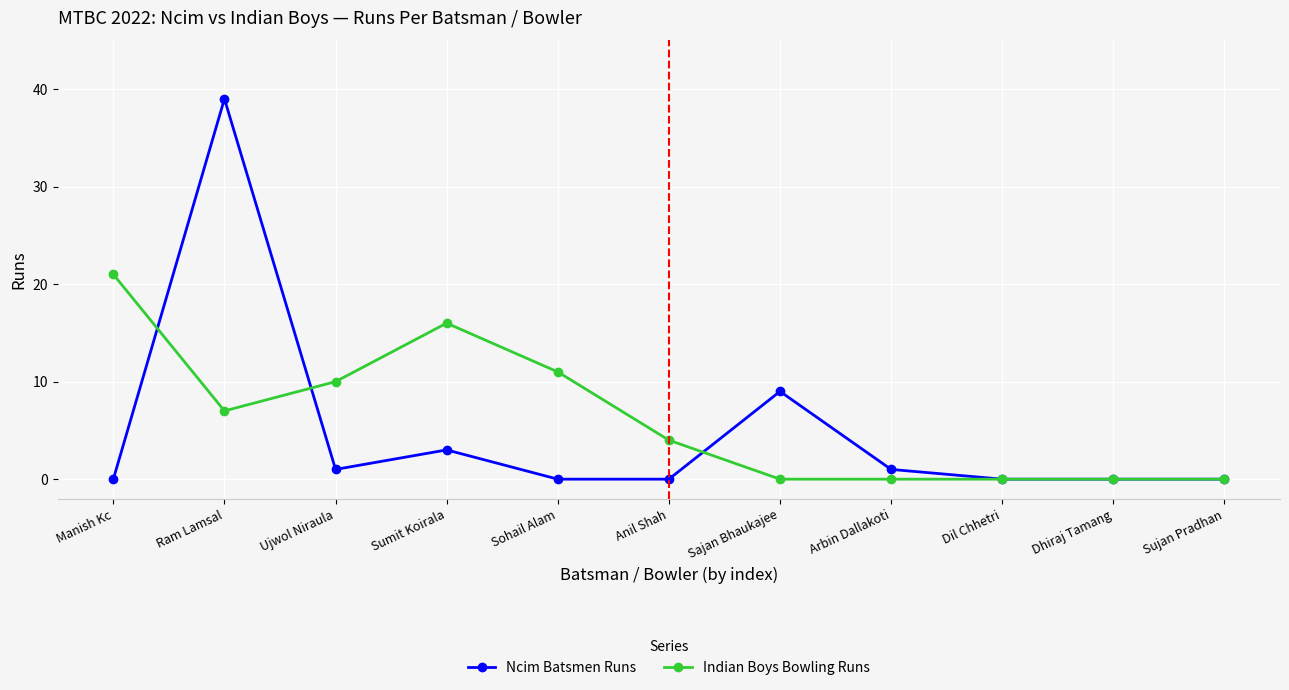

True or false: Ncim Batsmen Runs has a value of 0 at Sujan Pradhan.

True